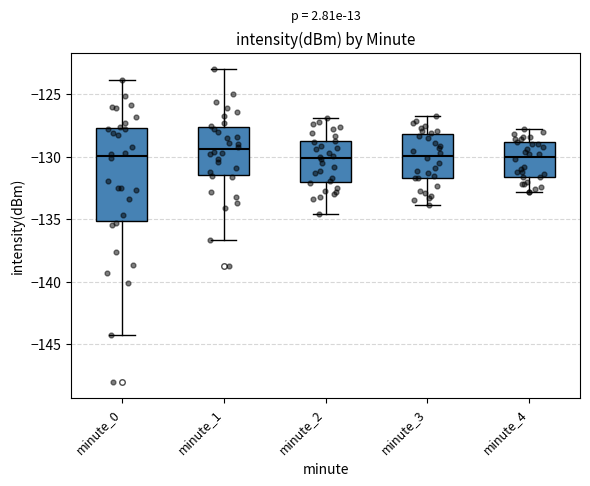

Reading left to right, read every box against the y-axis: the position of its median line, the range the box covers, and the ends of its whiskers. The values are not printed on the chart, so give them approximately, as read against the axis.

minute_0: median -130.0, box -135.0 to -127.5, whiskers -144.5 to -124.0
minute_1: median -129.5, box -131.5 to -127.5, whiskers -136.5 to -123.0
minute_2: median -130.0, box -132.0 to -128.5, whiskers -134.5 to -127.0
minute_3: median -130.0, box -131.5 to -128.0, whiskers -134.0 to -126.5
minute_4: median -130.0, box -131.5 to -129.0, whiskers -133.0 to -128.0